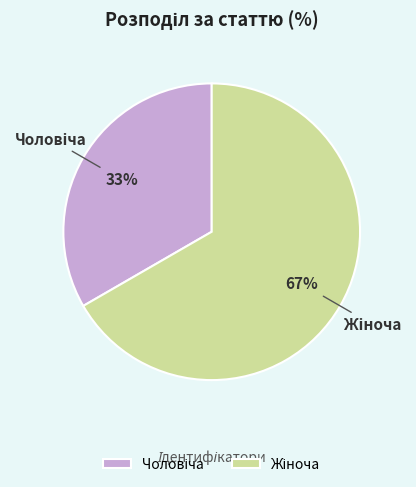

Does any single category account for the majority?

Yes